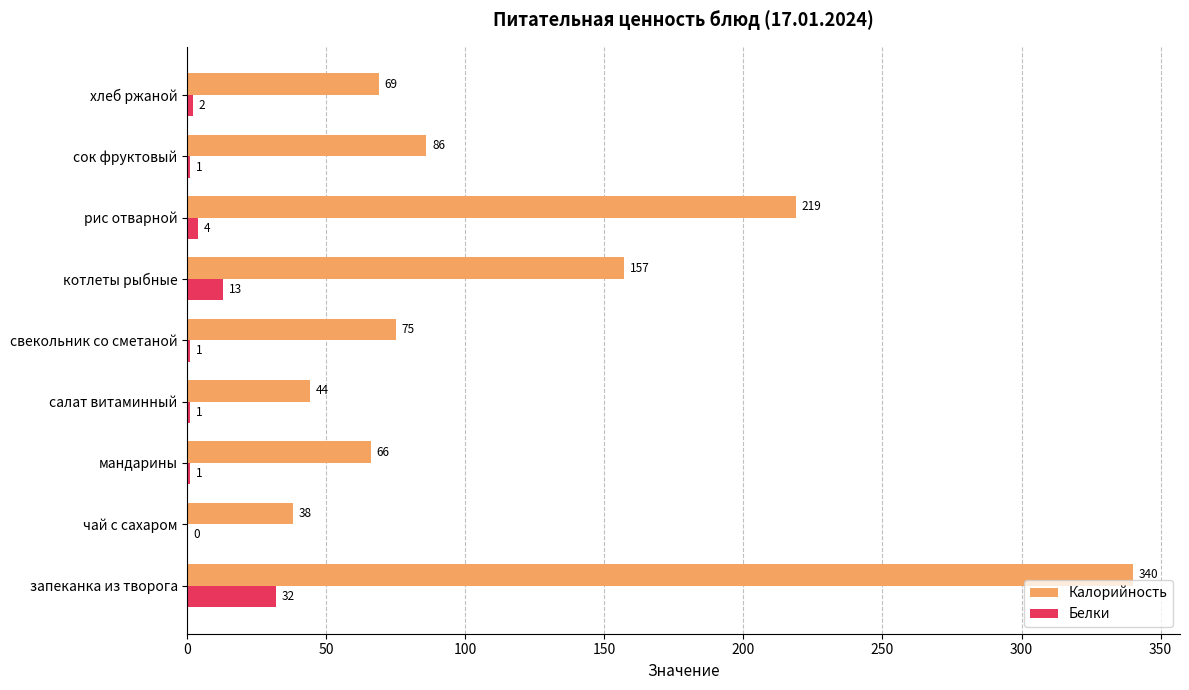

At which label is Белки closest to 16?

котлеты рыбные